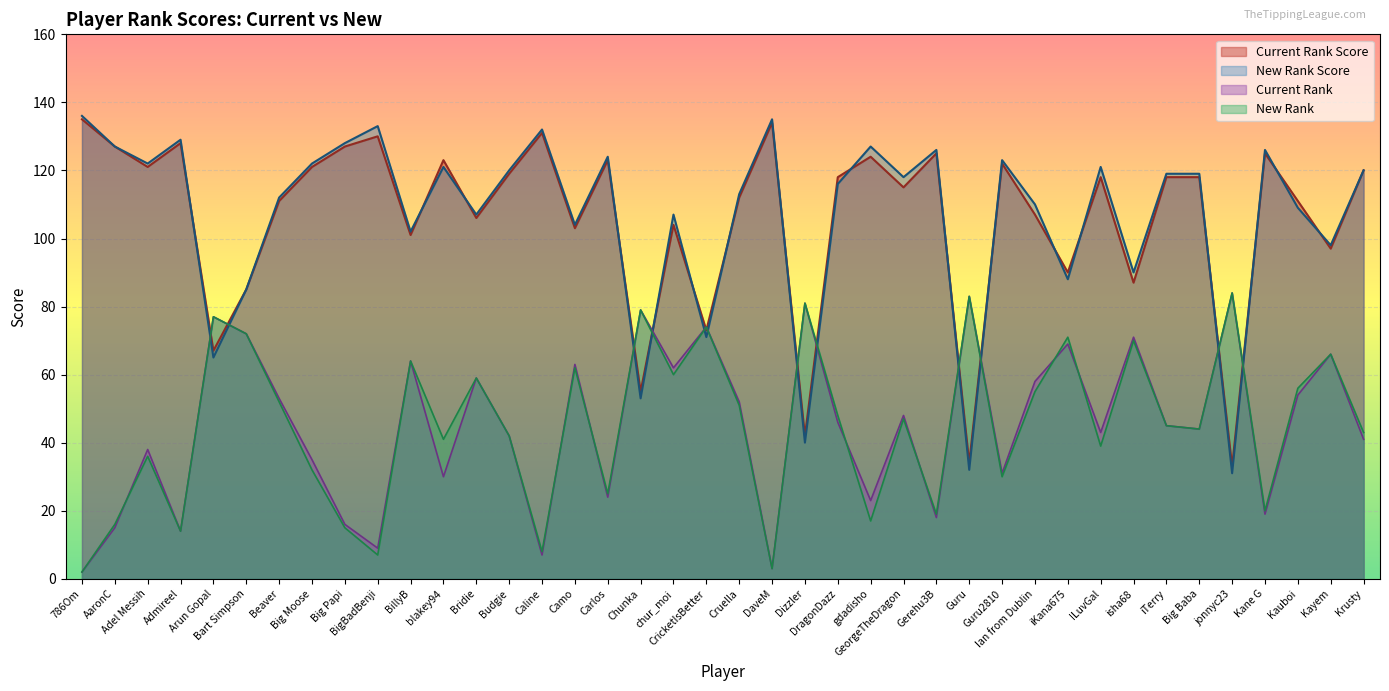

What is the sum of the New Rank values at gdadisho and Big Baba?

61.0